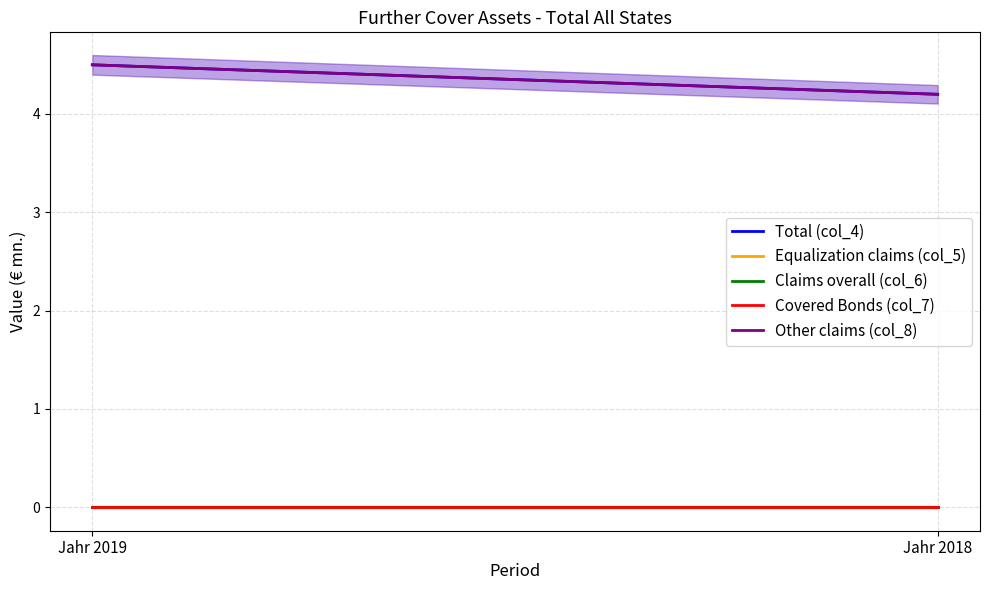

Which series has the largest total across all categories?

Total (col_4)